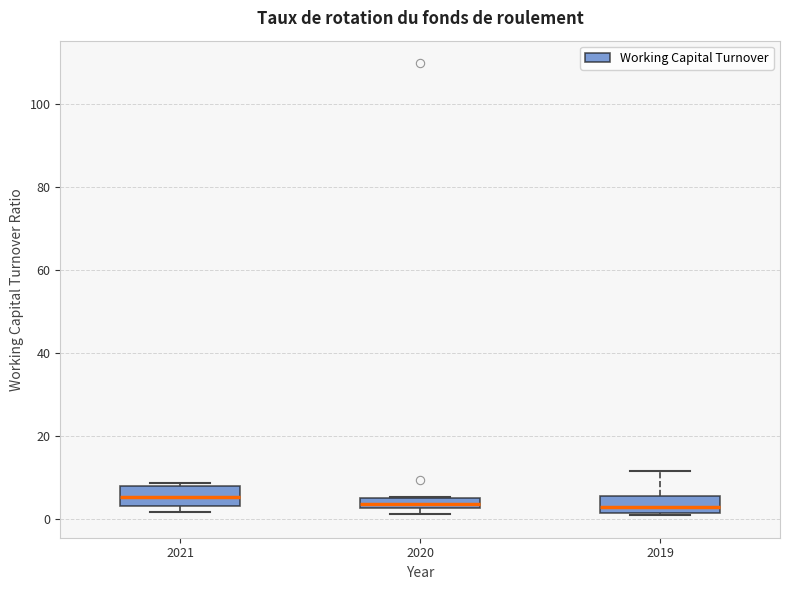

Where does the upper whisker of the box at x = 2019 end on the y-axis? The values are not printed on the chart, so give them approximately, as read against the axis.

12